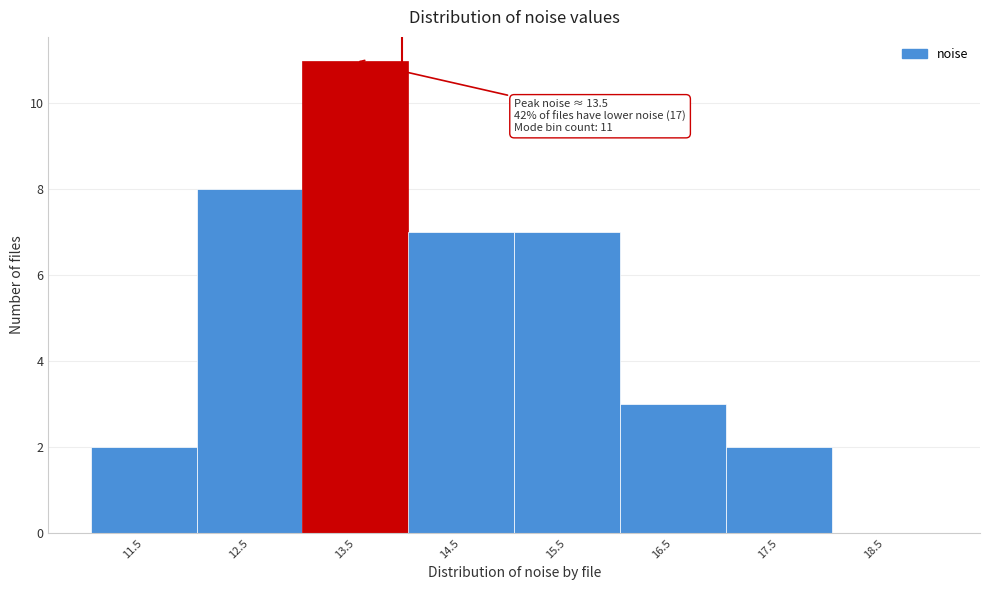

Which range on the x-axis has the tallest bar?

13 to 14